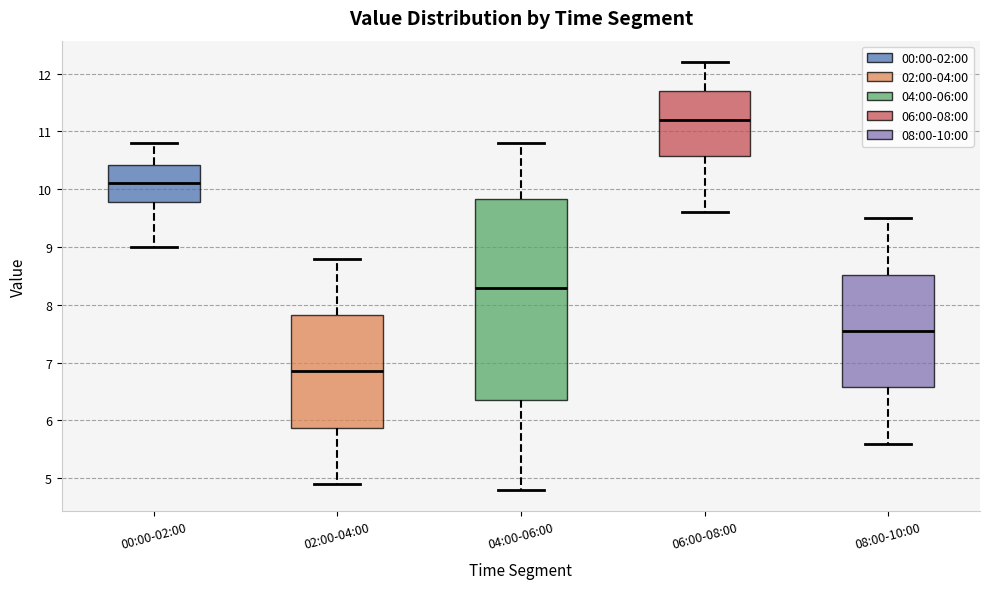

Comparing the boxes themselves (not the whiskers), which one is the tallest?

04:00-06:00